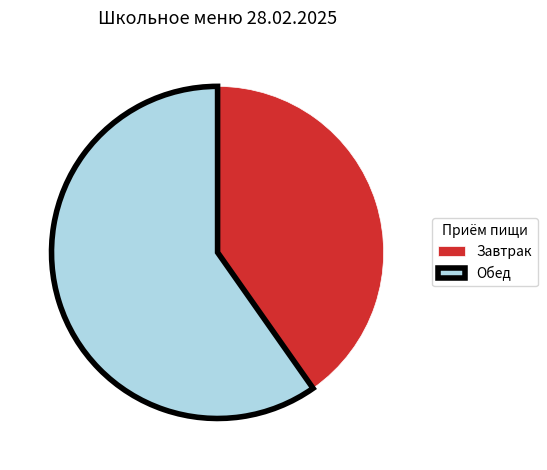

Between Обед and Завтрак, which is larger?

Обед